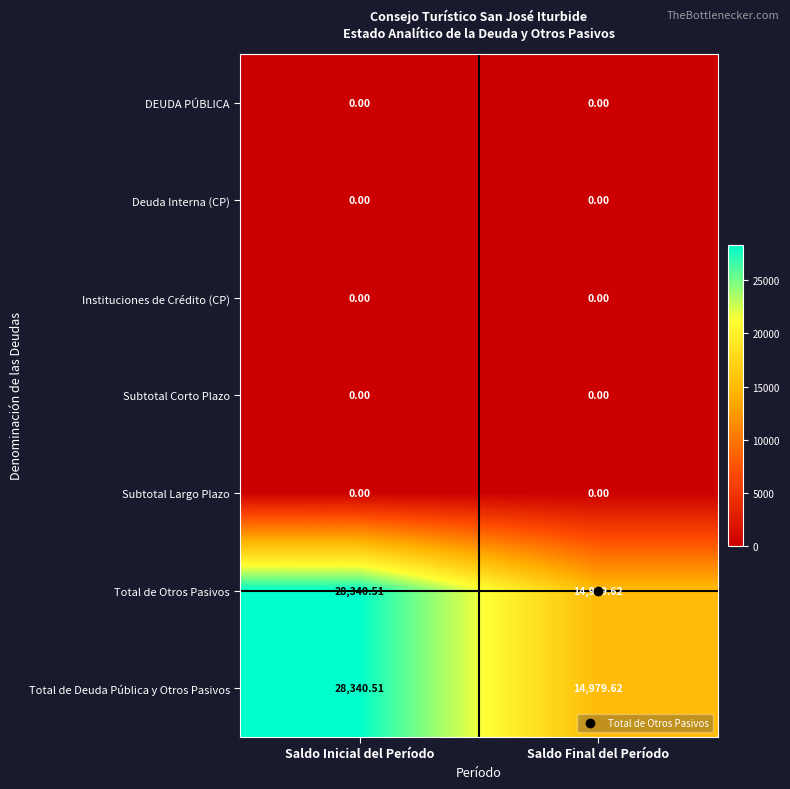

List the labels in order of Total de Deuda Pública y Otros Pasivos value, smallest first.

Saldo Final del Período, Saldo Inicial del Período